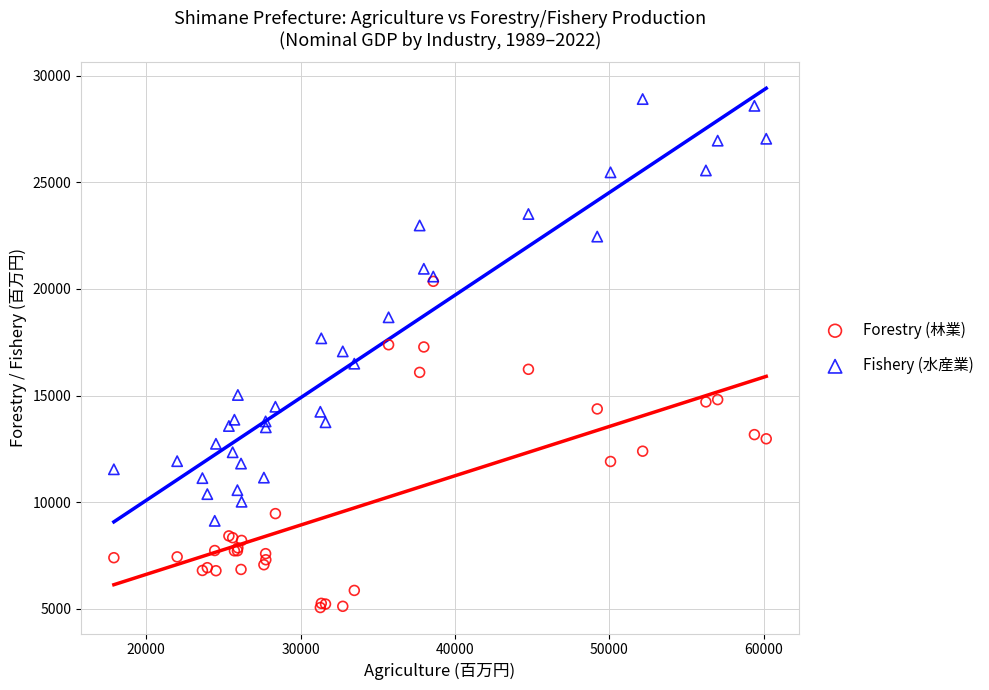

In the Fishery (水産業) series, what Y value is closest to 19013?

18668